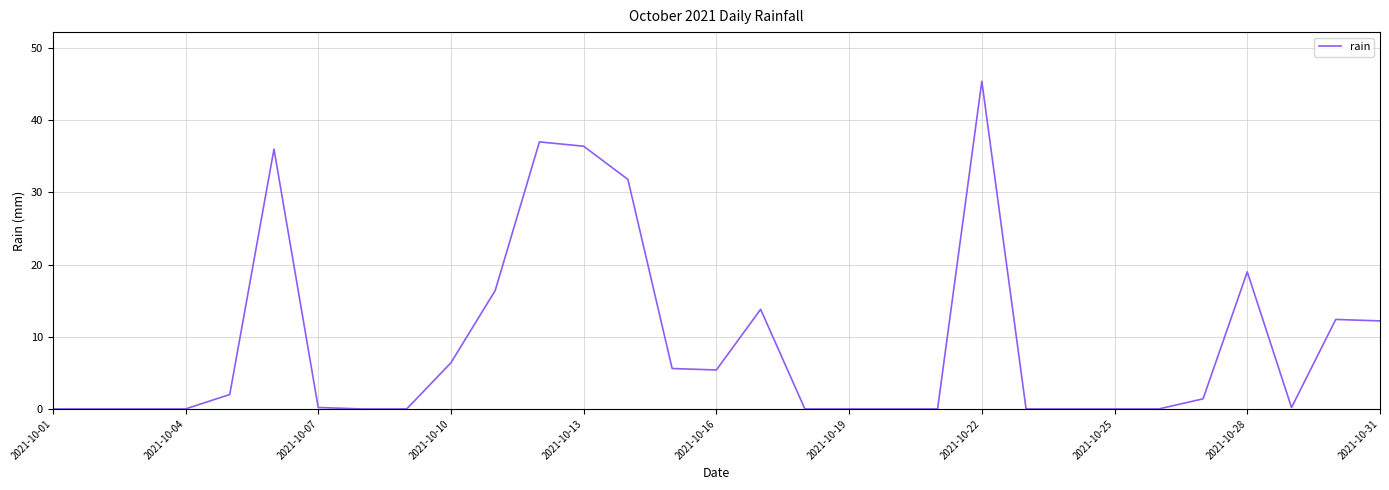

What is the maximum value shown in the chart?

45.4